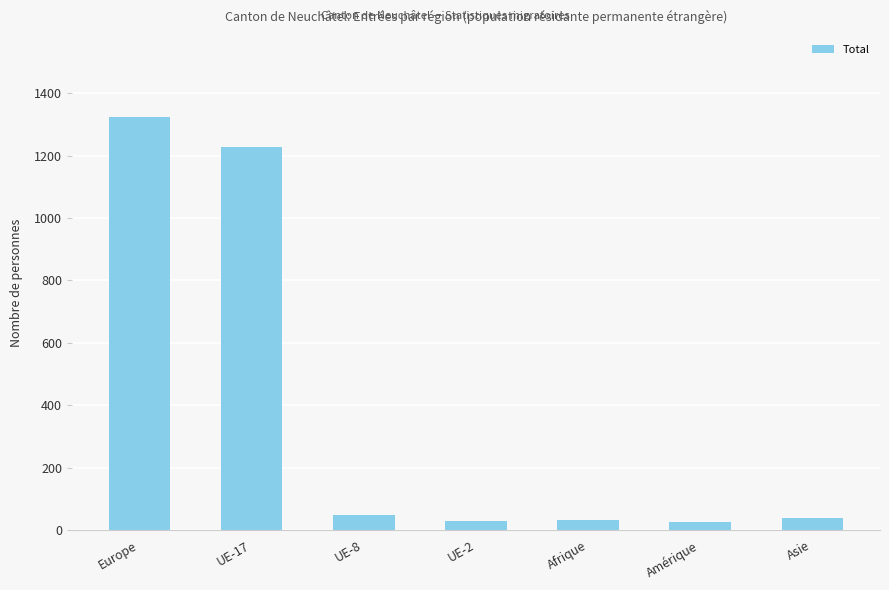

Where is the data nearest to the value 674?

UE-17